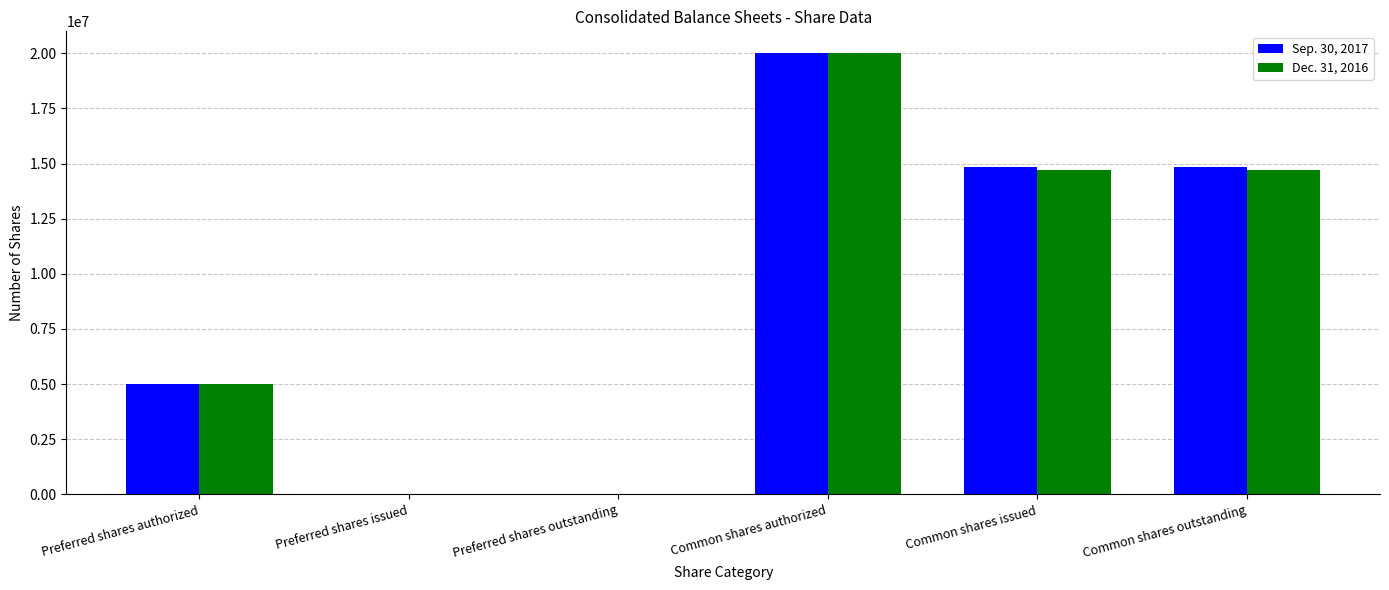

The Dec. 31, 2016 series shows 7737299 at Preferred shares authorized. True or false?

False